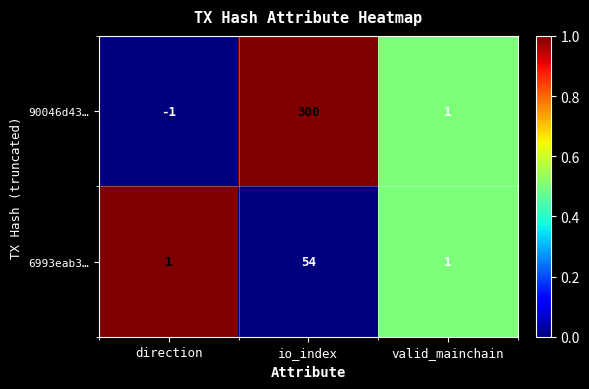

What is the maximum value shown in the chart?

300